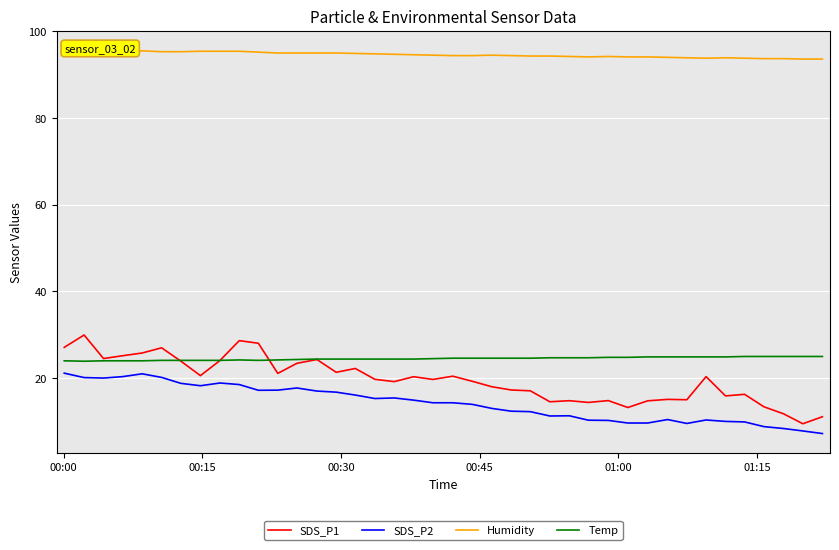

True or false: Temp and SDS_P2 intersect in this chart.

False